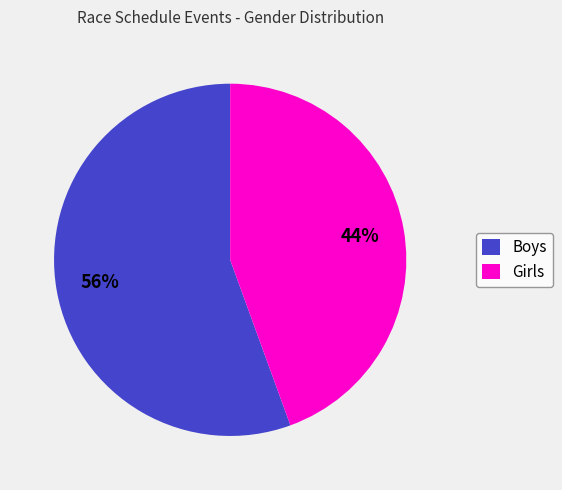

What is the smallest slice in the pie chart?

Girls